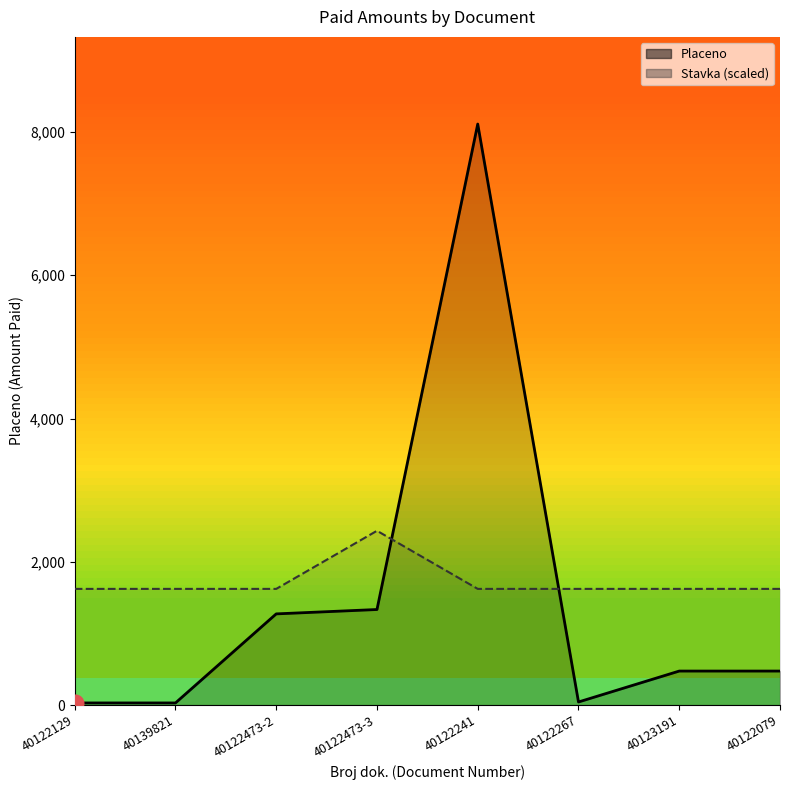

At which category is the sum across all series the highest?

40122241